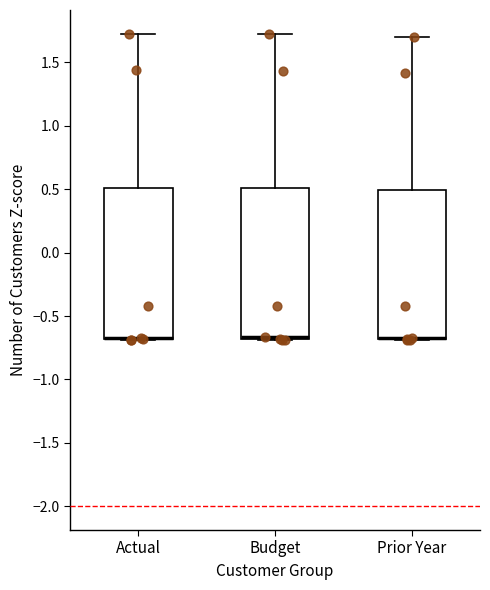

Where is the lower edge of the box for Prior Year on the y-axis? The values are not printed on the chart, so give them approximately, as read against the axis.

-0.70